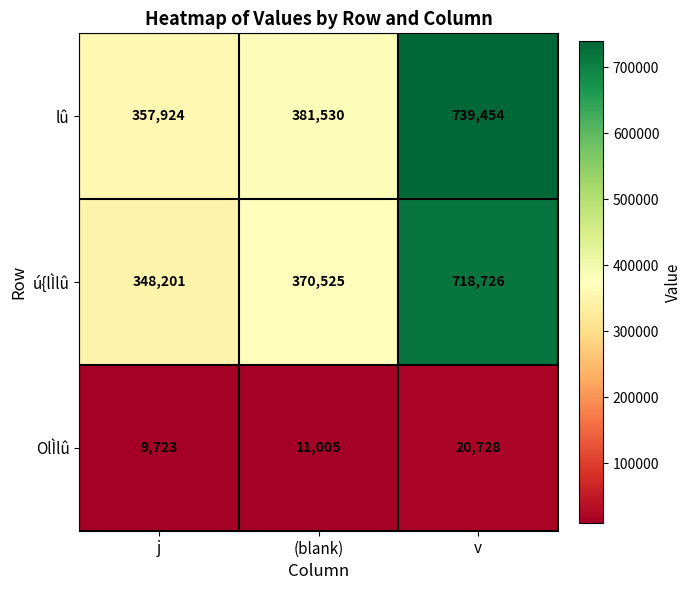

At how many categories does at least one series exceed 508373?

1